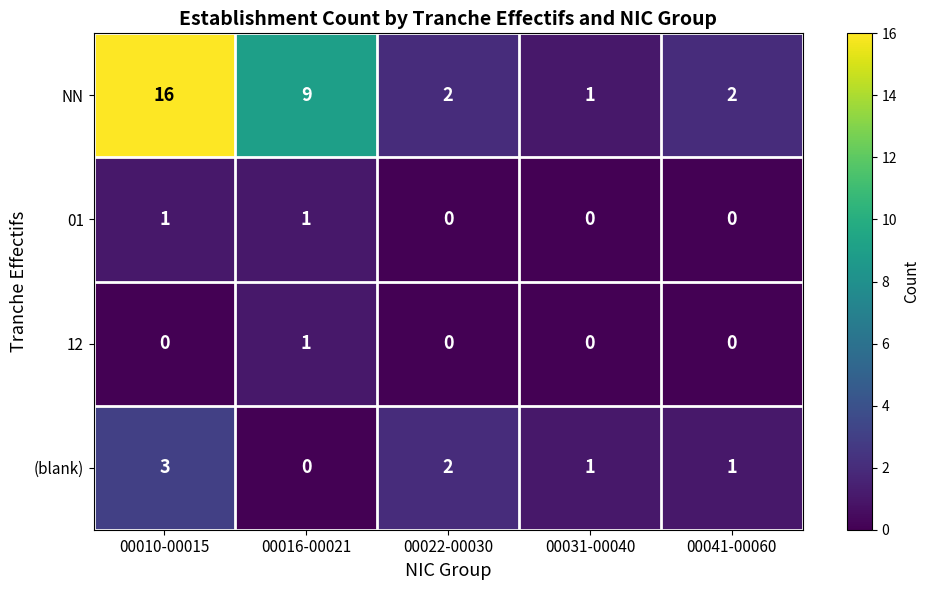

What is the total value across all series at 00016-00021?

11